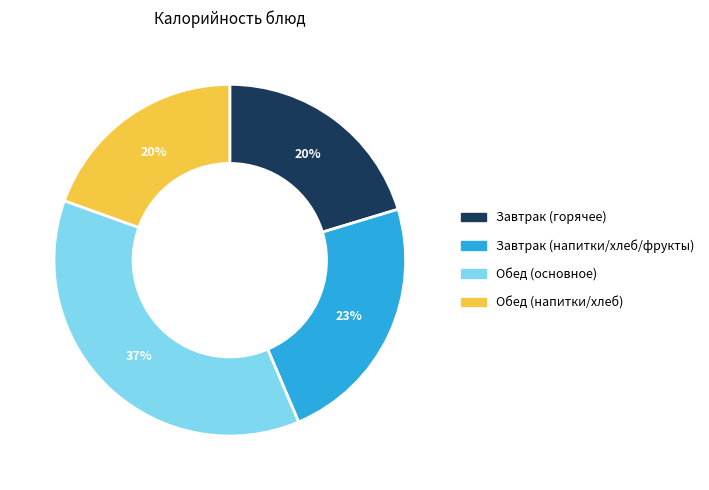

To the nearest percent, what is the average slice percentage?

25%